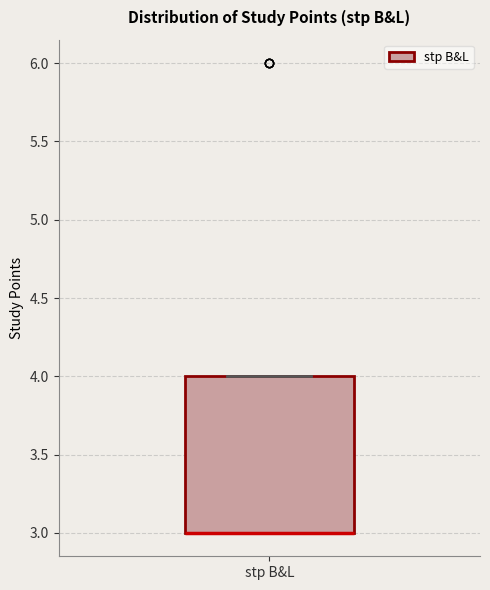

Where is the lower edge of the box for stp B&L on the y-axis? The values are not printed on the chart, so give them approximately, as read against the axis.

3